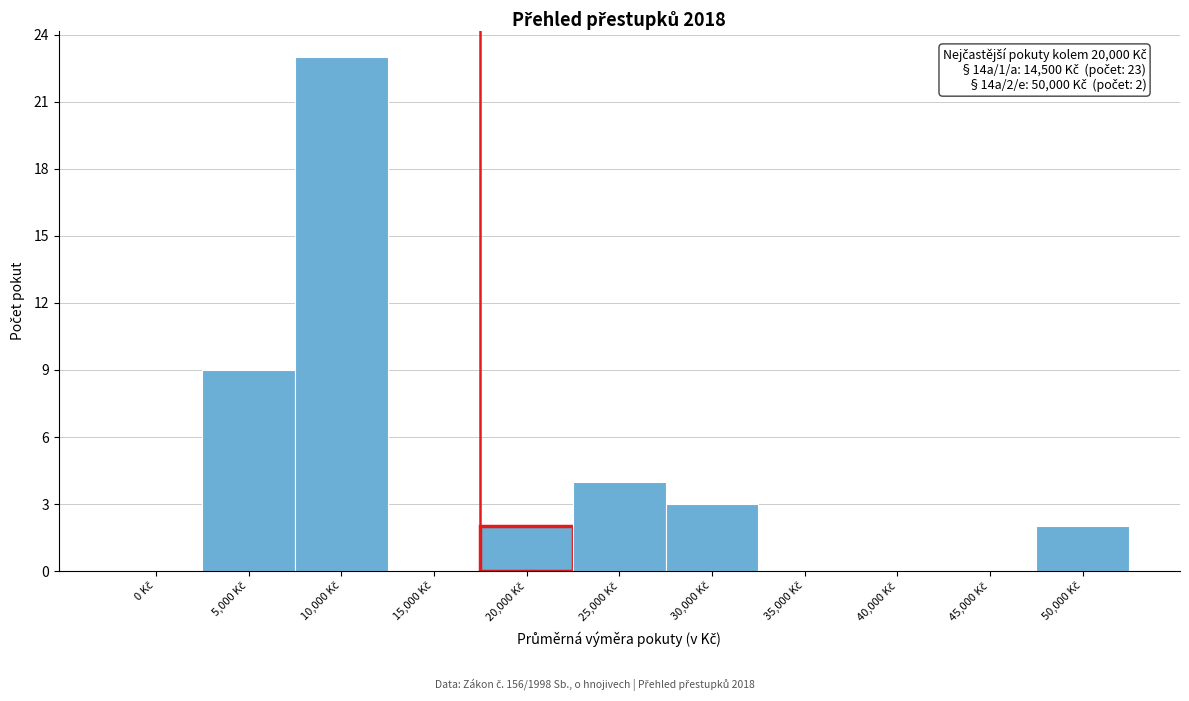

What is the sum of all values?

43